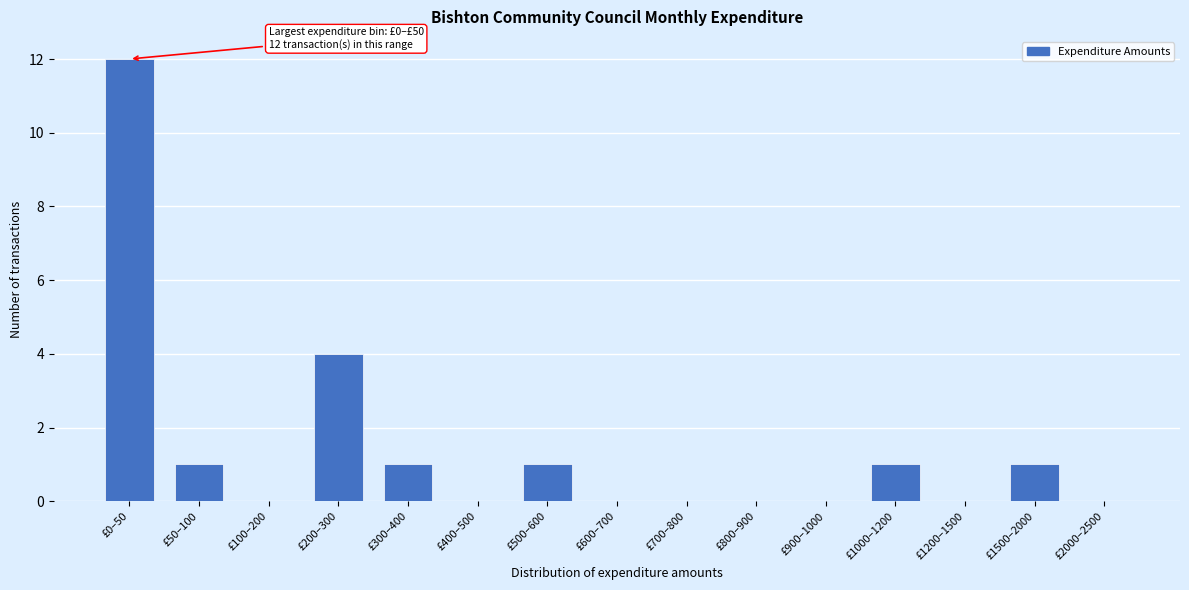

Reading left to right, transcribe all the data shown in this chart.

£0–50=12	£50–100=1	£100–200=0	£200–300=4	£300–400=1	£400–500=0	£500–600=1	£600–700=0	£700–800=0	£800–900=0	£900–1000=0	£1000–1200=1	£1200–1500=0	£1500–2000=1	£2000–2500=0